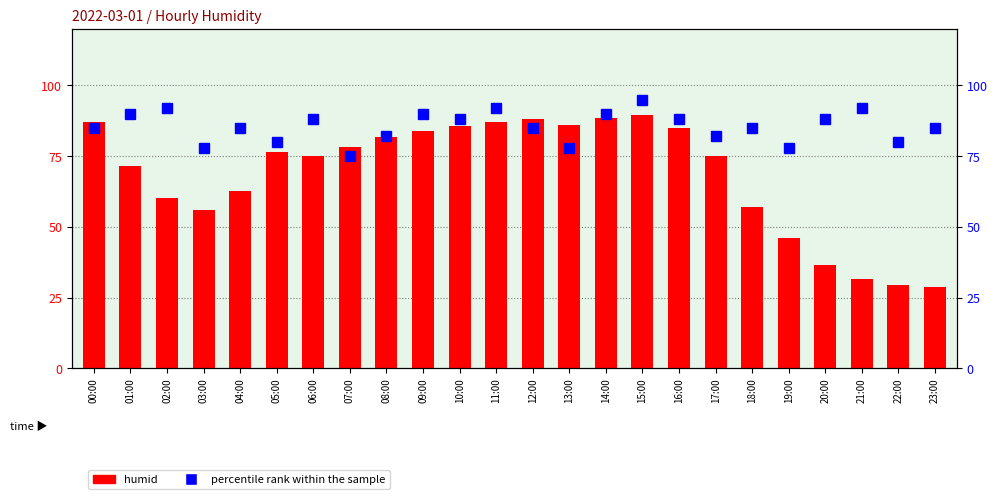

How many groups of bars are there?

24